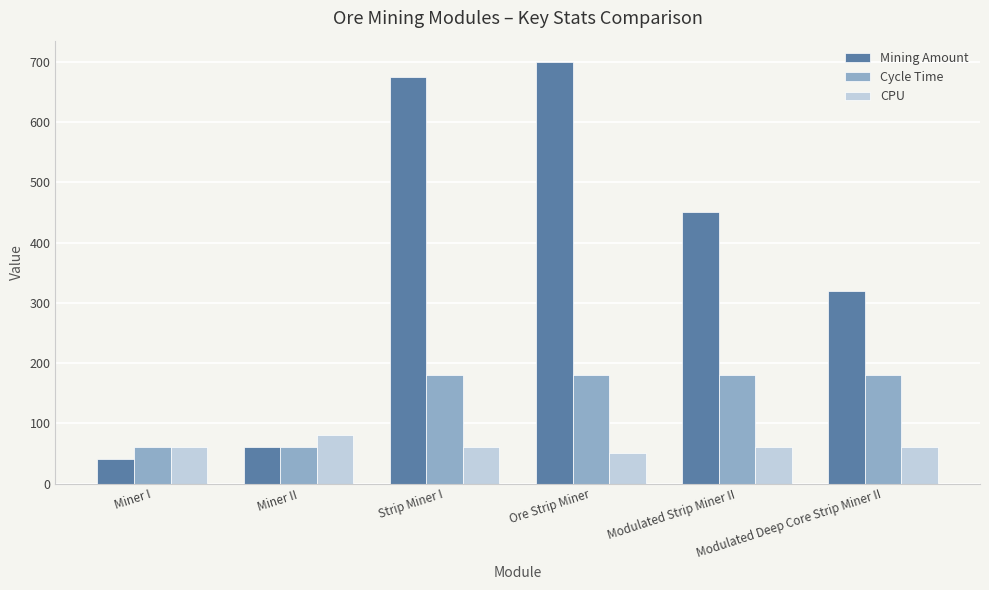

Which series has the largest total across all categories?

Mining Amount